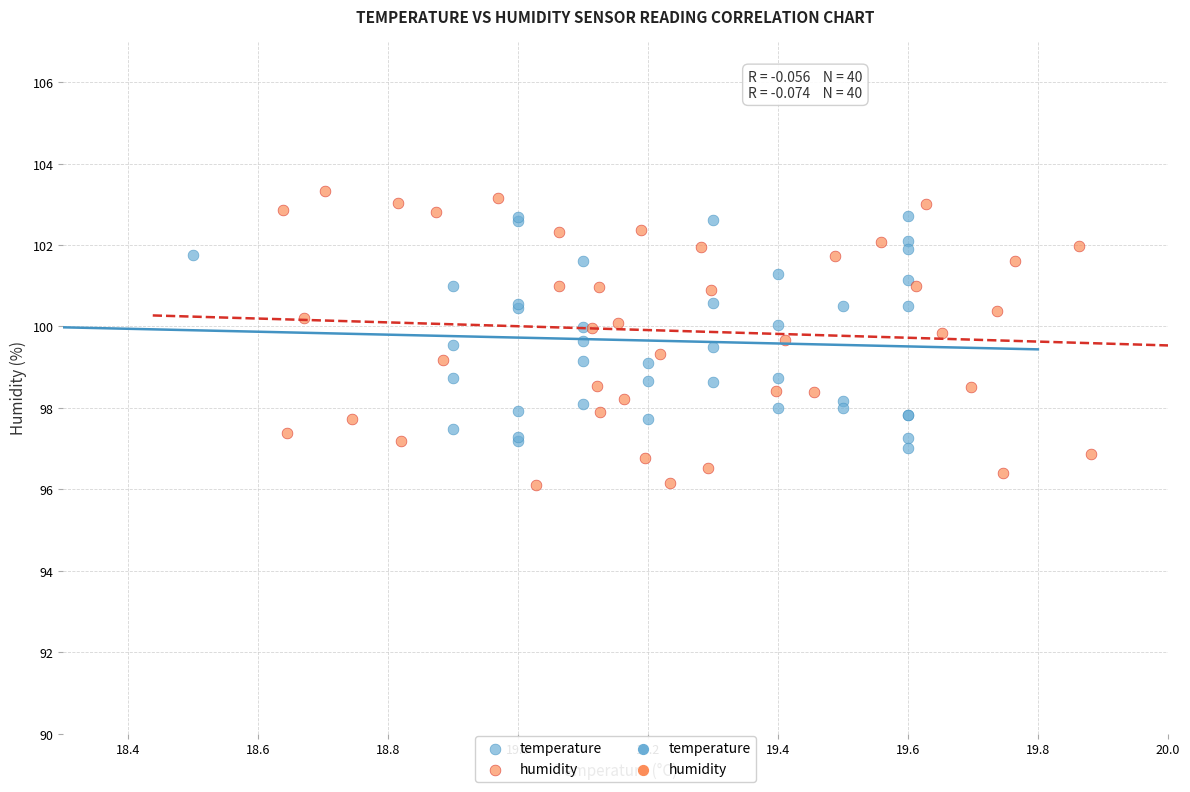

Which series has the widest spread of Y values?

humidity